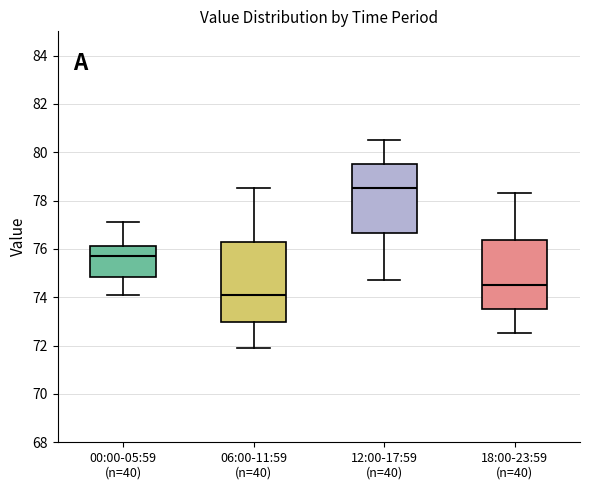

Where is the lower edge of the box for 18:00-23:59 (n=40) on the y-axis? The values are not printed on the chart, so give them approximately, as read against the axis.

73.6